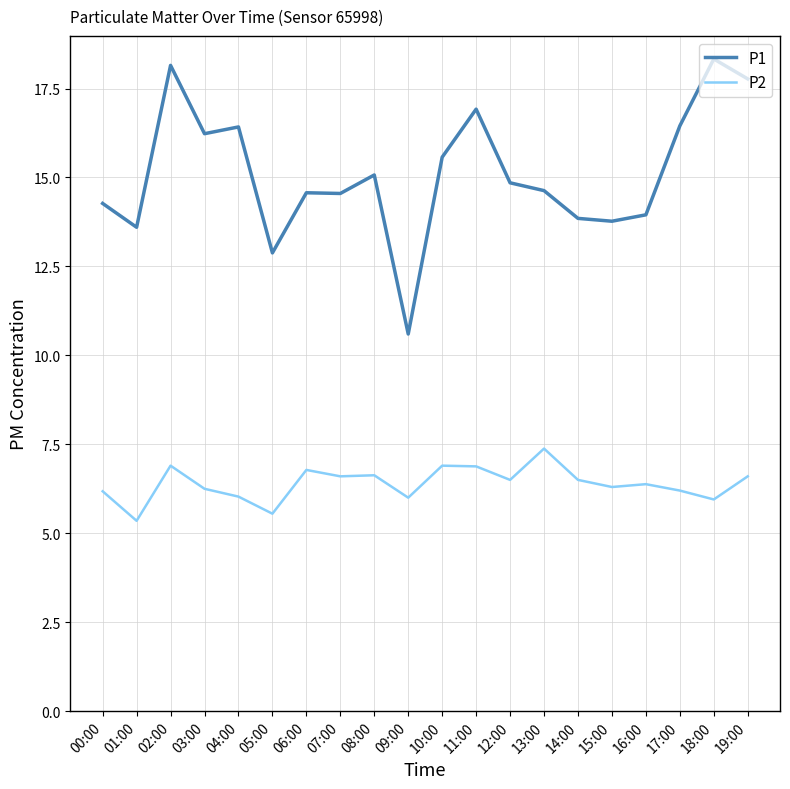

True or false: P2 has a value of 8.1 at 01:00.

False